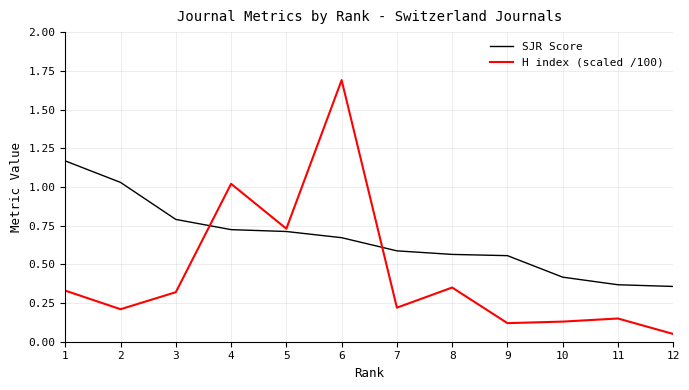

Which category has the highest value across all series?

6